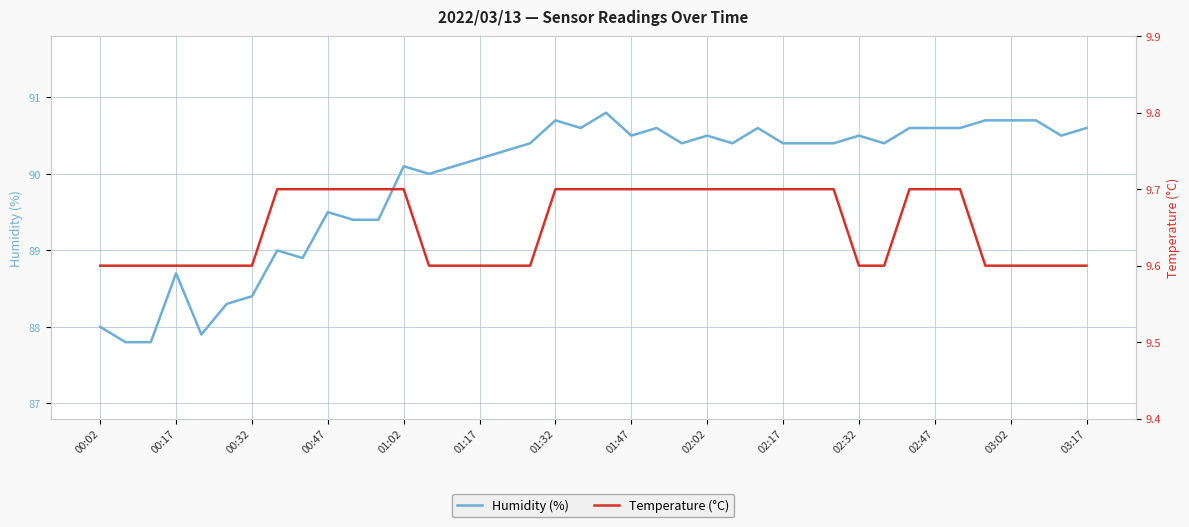

What is the value of the Temperature (°C) point at the 22nd from the left?

9.7